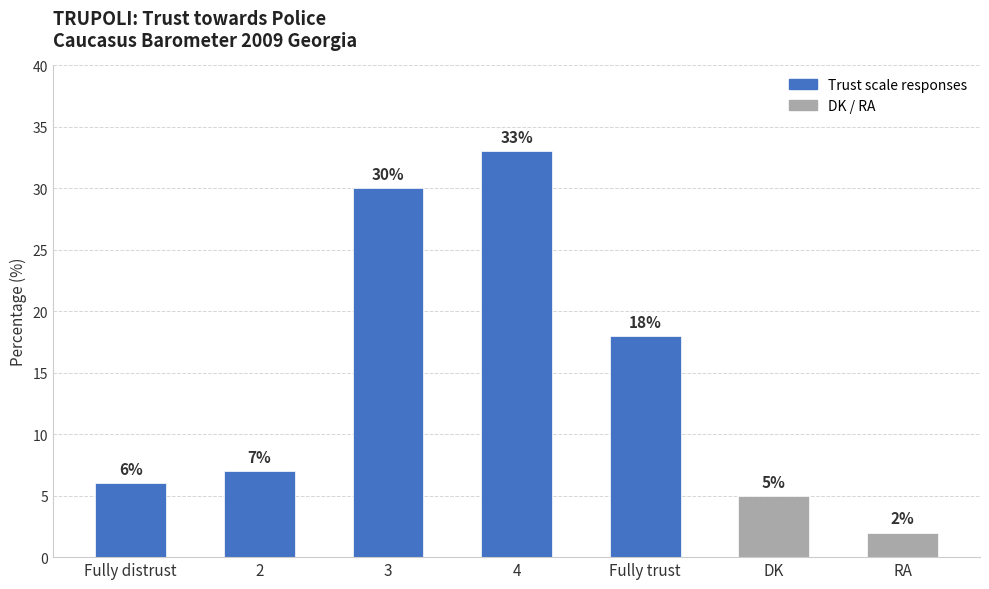

Reading left to right, list all the values displayed in this chart.

Fully distrust=6	2=7	3=30	4=33	Fully trust=18	DK=5	RA=2